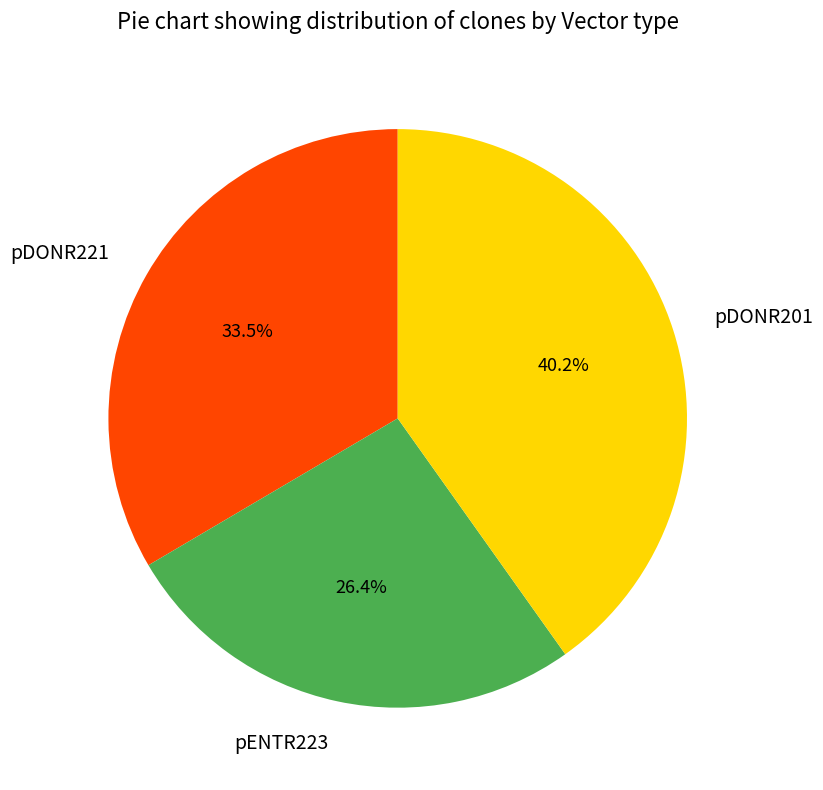

What percentage is the pDONR201 slice, to the nearest percent?

40%